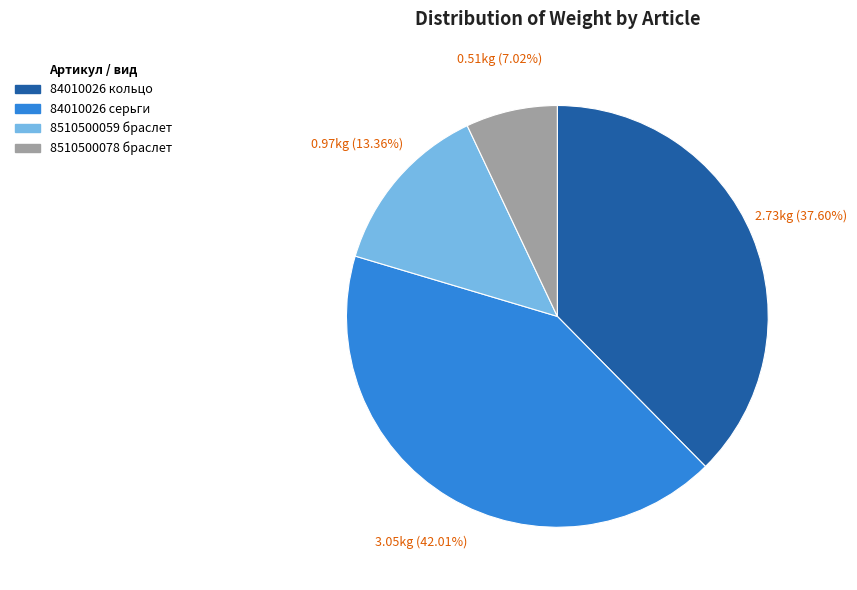

To the nearest percent, what is the average slice percentage?

25%